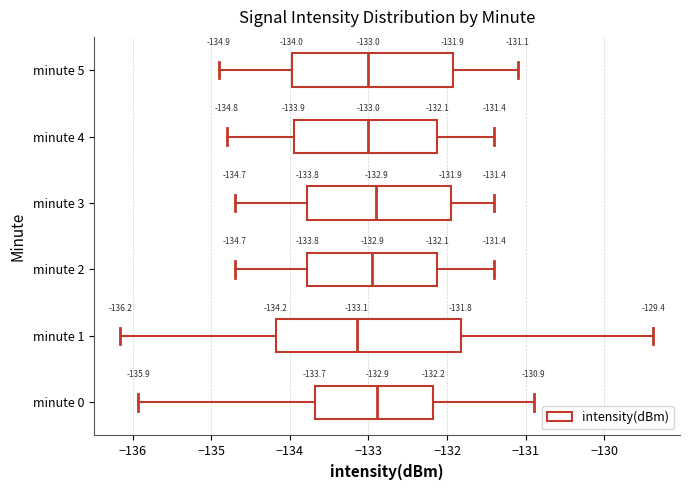

Which box is the widest, from its left edge to its right edge?

minute 1